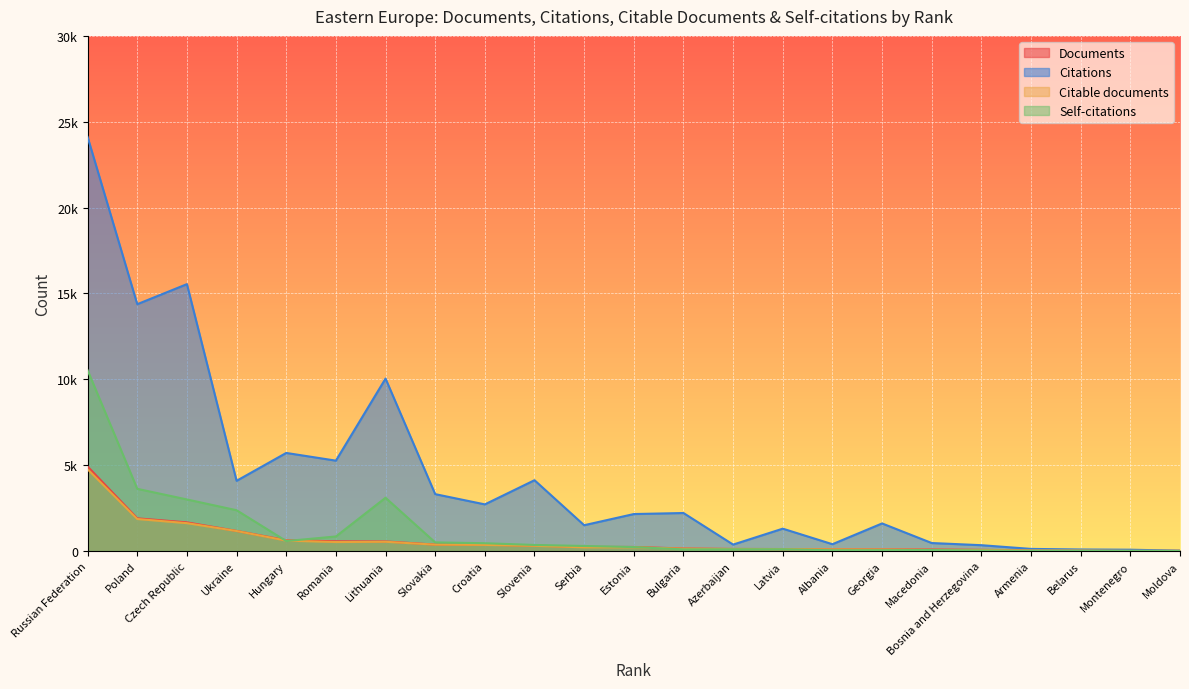

Which series has the widest spread of values?

Citations